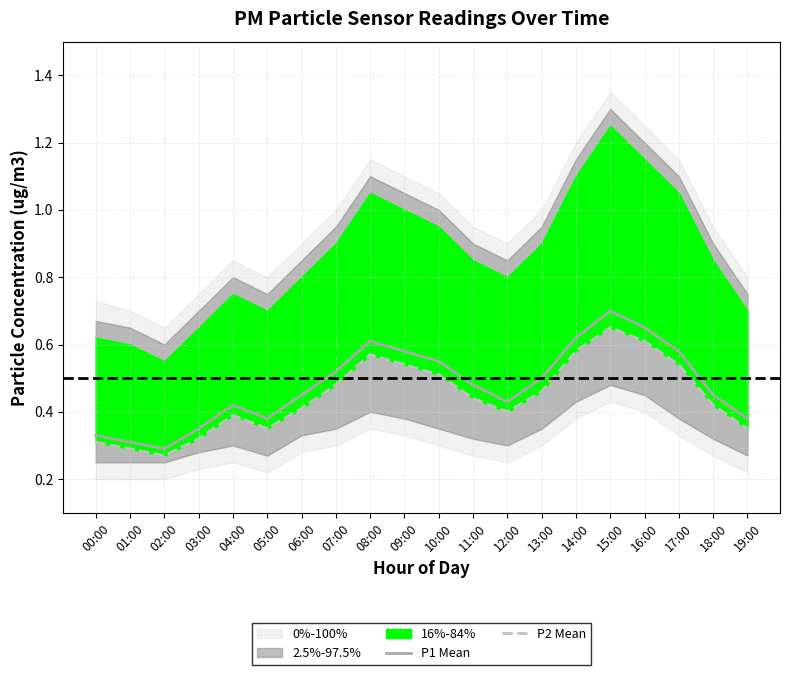

What is the label of the 18th point from the left?

17:00